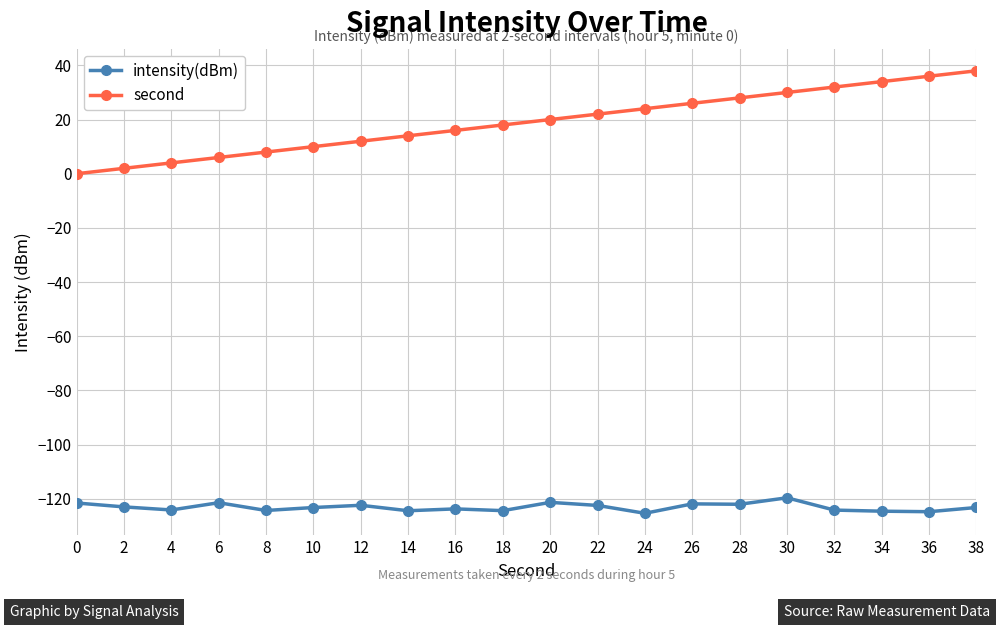

True or false: intensity(dBm) and second cross at least once.

False